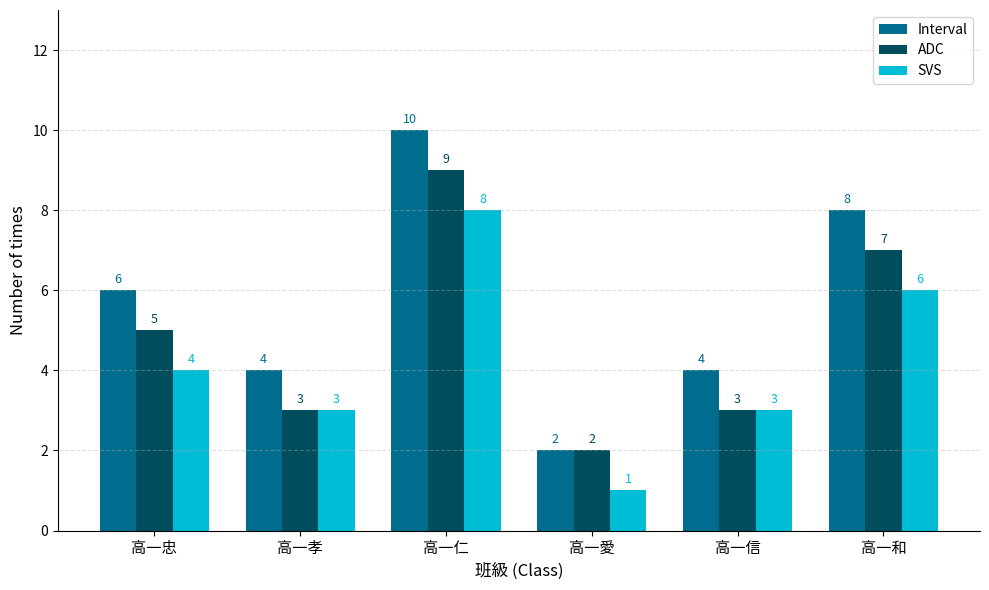

Is it true that Interval equals 3 at 高一仁?

False